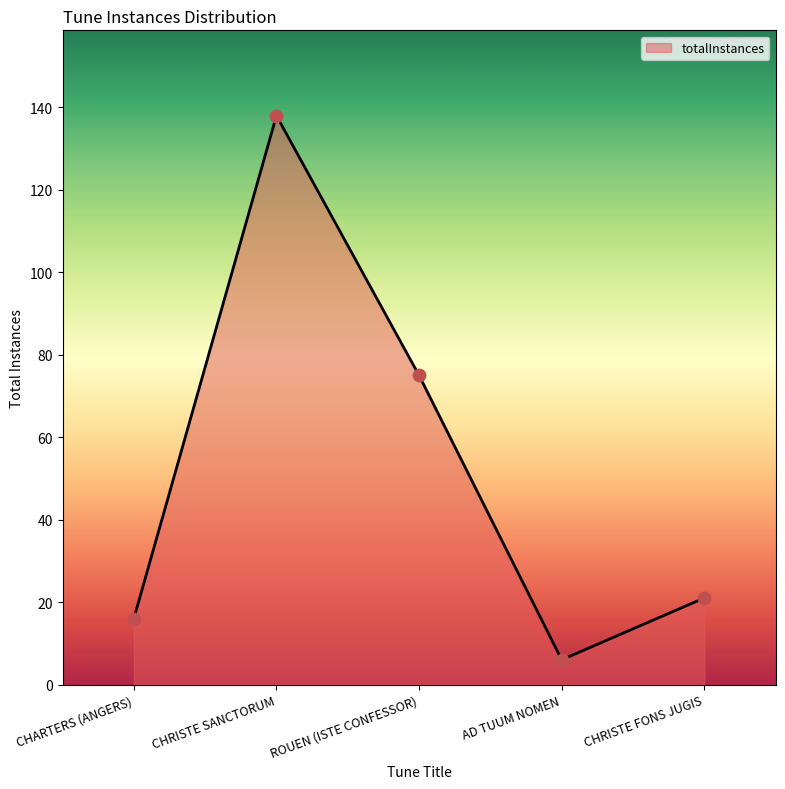

Approximately how many times larger is the value at ROUEN (ISTE CONFESSOR) compared to CHRISTE FONS JUGIS?

3.6